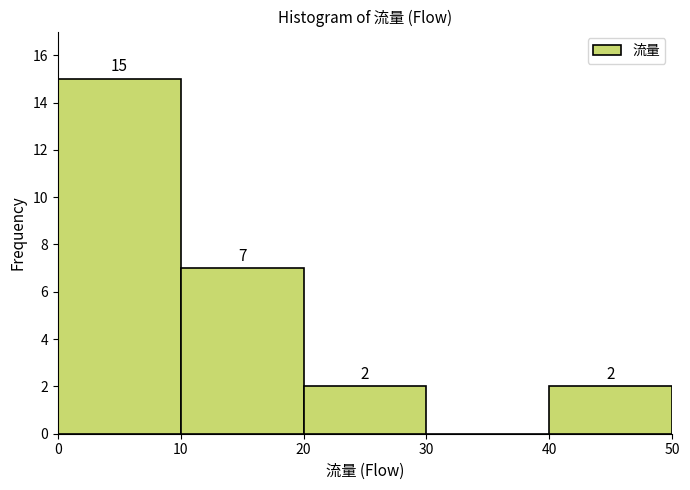

Which range on the x-axis has the tallest bar?

0 to 10